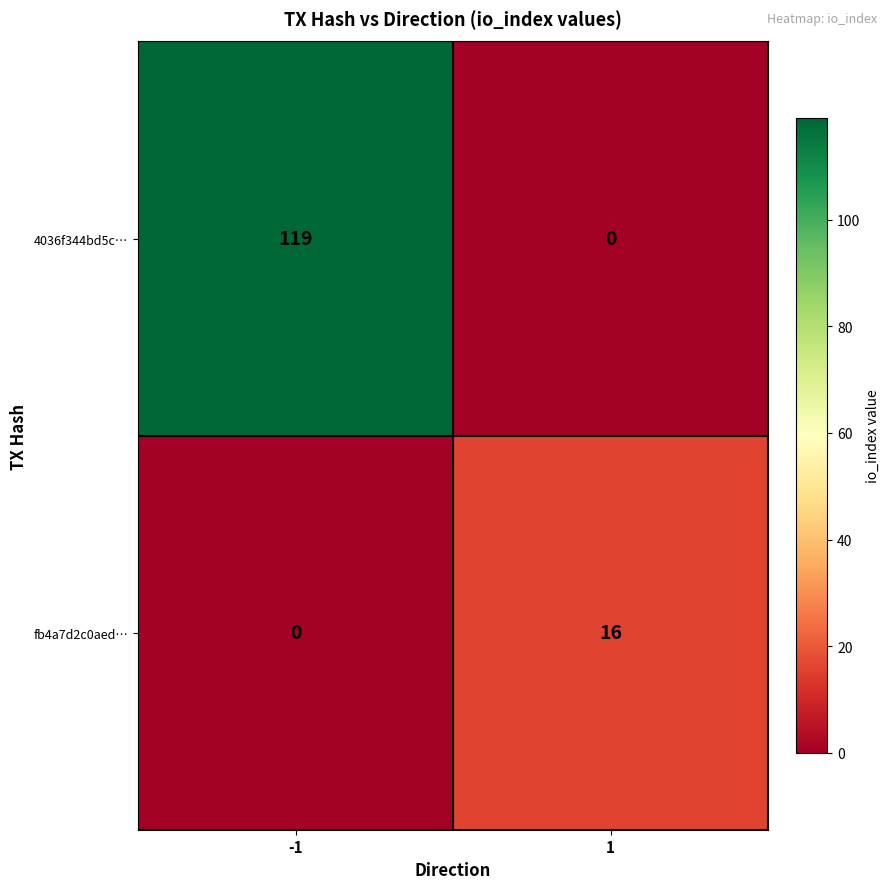

What is the maximum value shown in the chart?

119